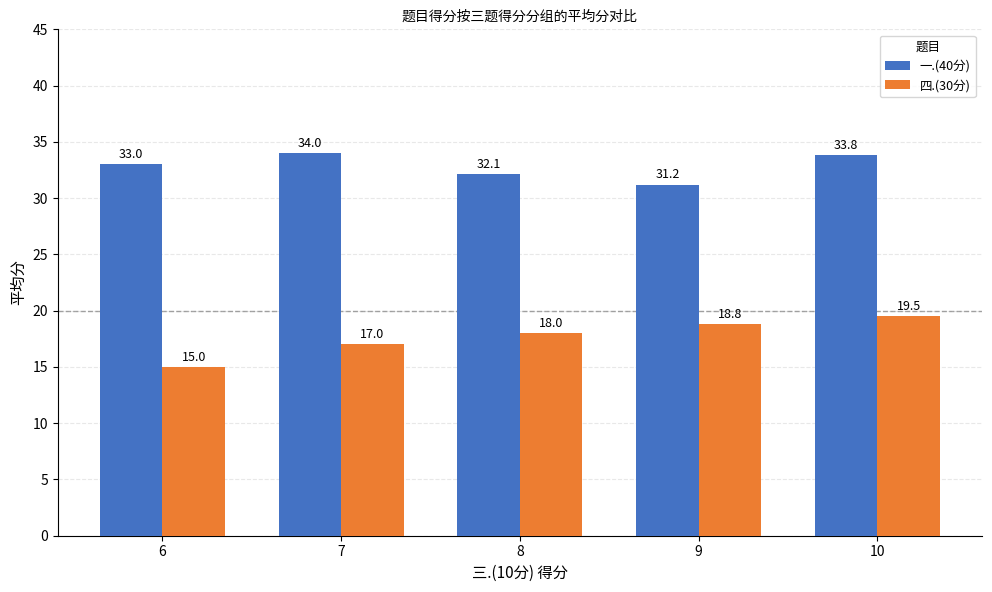

Which series has the largest range (max minus min)?

四.(30分)